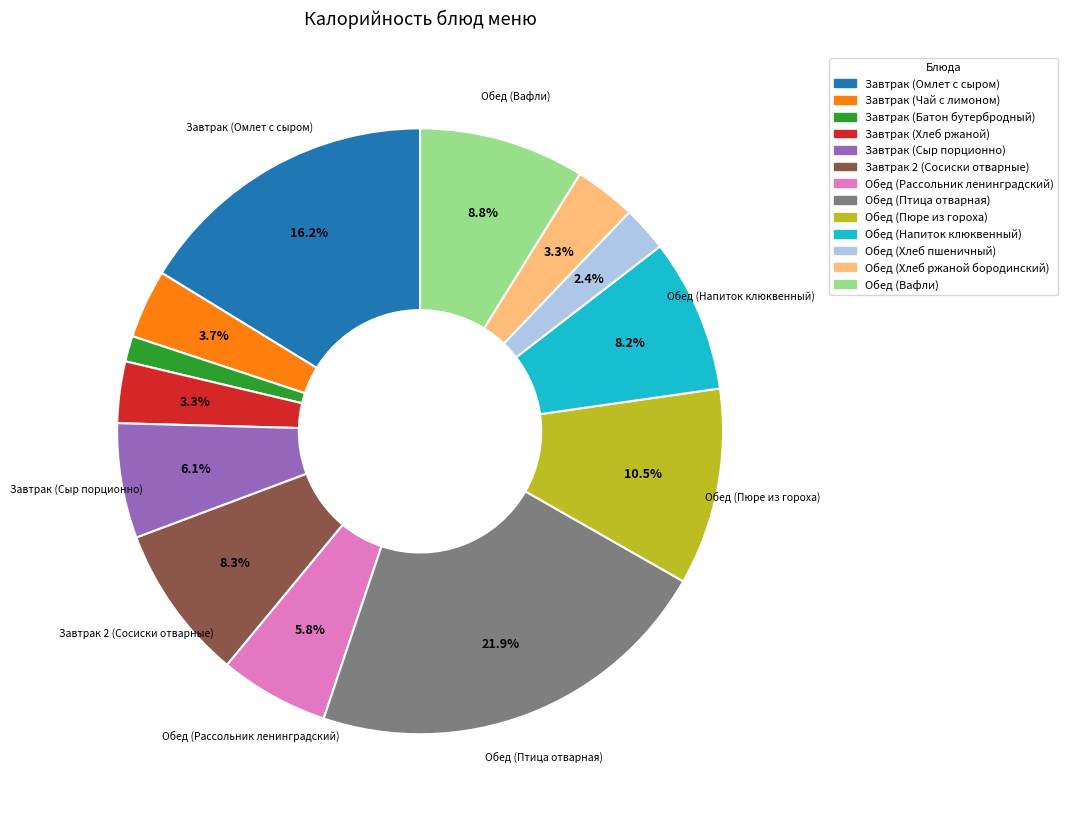

Do Обед (Хлеб ржаной бородинский) and Обед (Напиток клюквенный) together represent more than half of the pie?

No